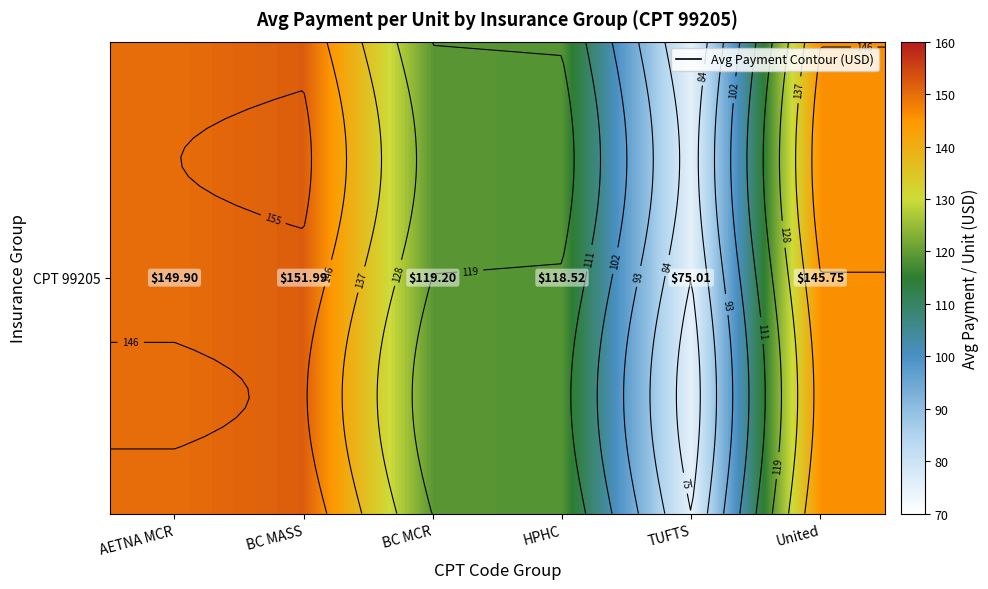

Reading left to right, transcribe all the data shown in this chart.

AETNA MCR=149.9	BC MASS=152.0	BC MCR=119.2	HPHC=118.5	TUFTS=75.0	United=145.8